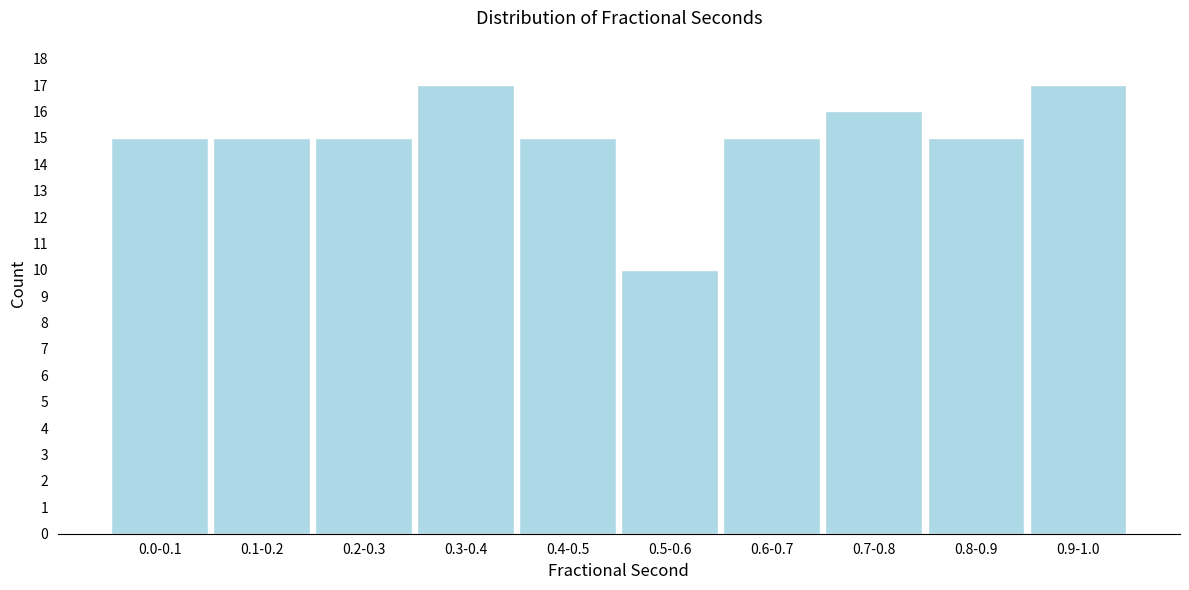

Reading left to right, extract all data points from this chart.

15	15	15	17	15	10	15	16	15	17